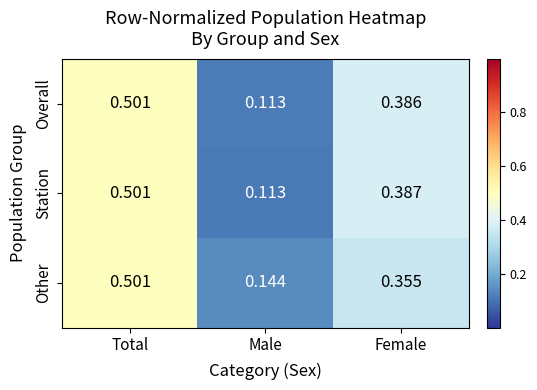

Is the value of Other at Male greater than the value of Station at Female?

No